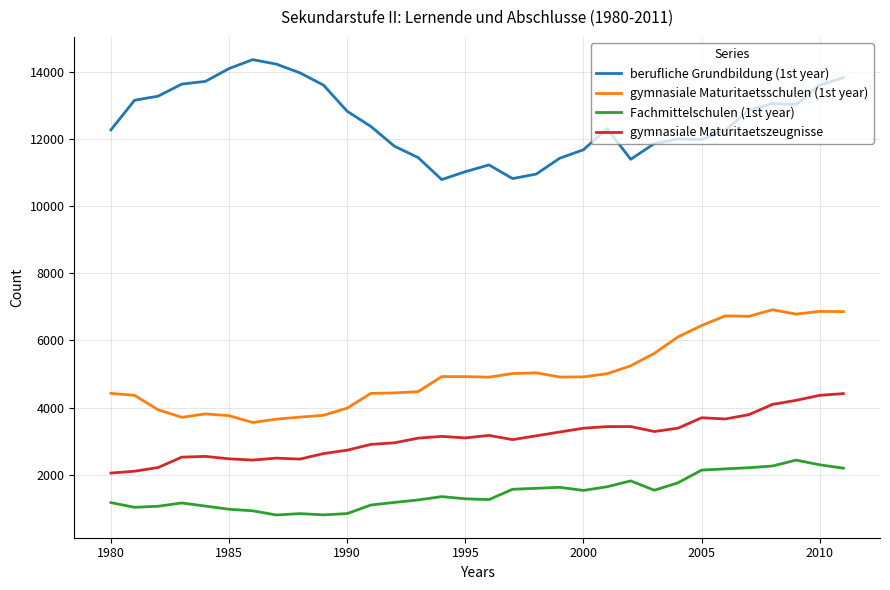

Which series has the largest total across all categories?

berufliche Grundbildung (1st year)